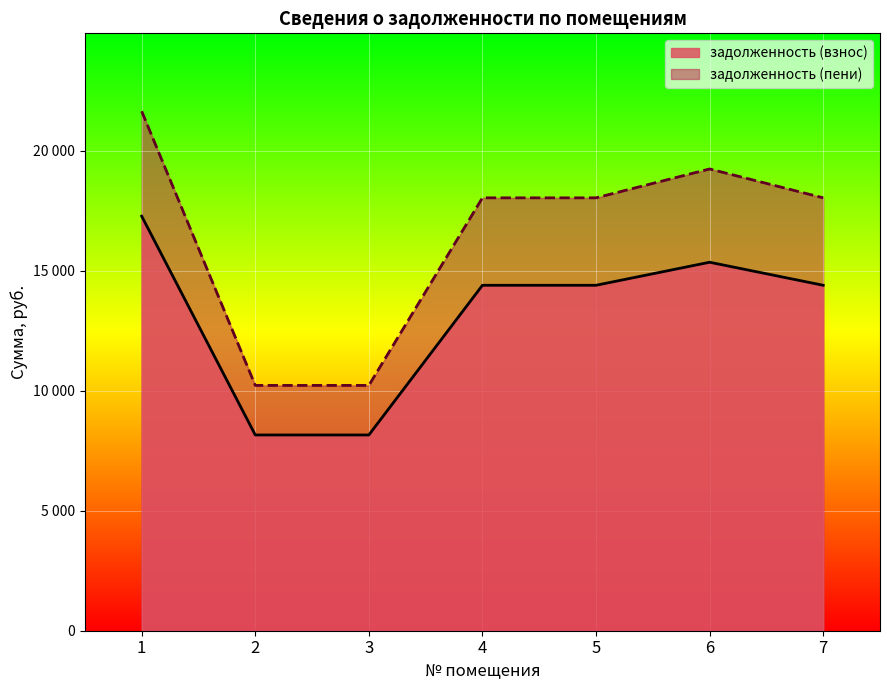

Does the chart display data point markers on the line(s)?

No